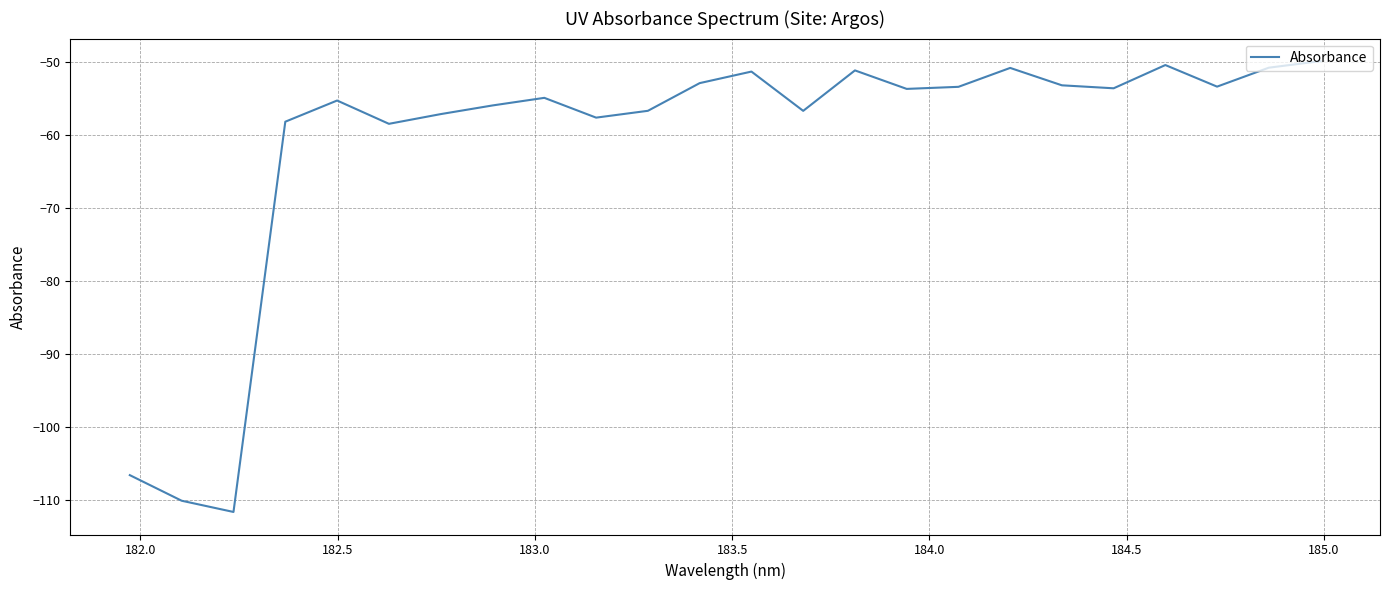

What is the difference between the maximum and minimum values?

61.7